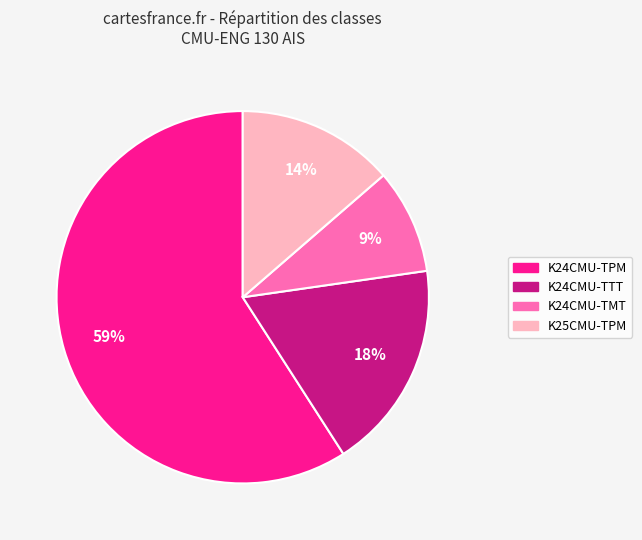

Rank the categories by value from lowest to highest.

K24CMU-TMT, K25CMU-TPM, K24CMU-TTT, K24CMU-TPM